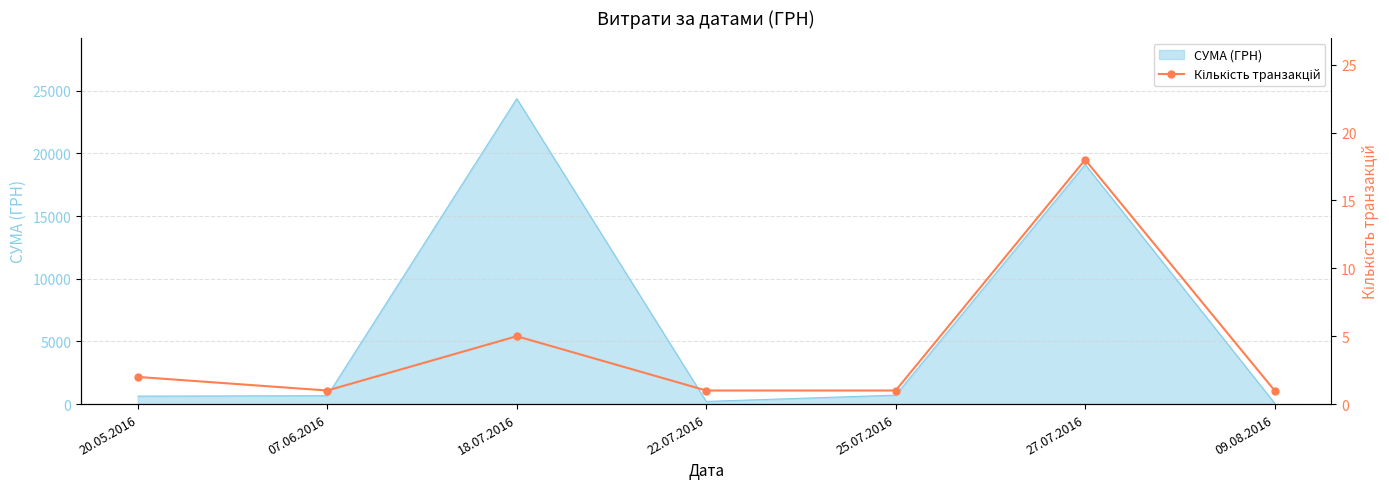

What is the maximum value for СУМА (ГРН)?

24369.0